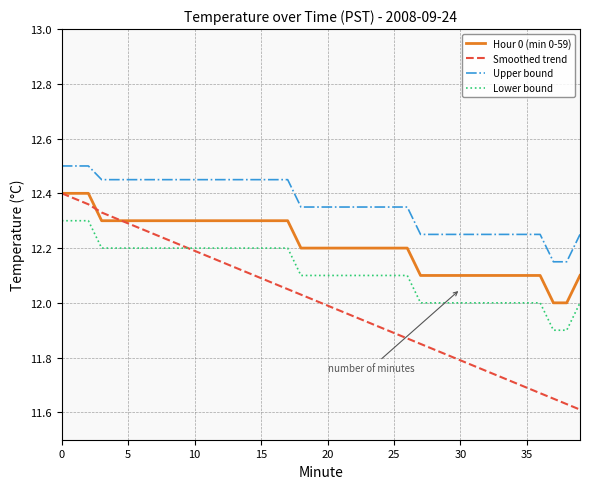

Which series has the widest spread of values?

Smoothed trend